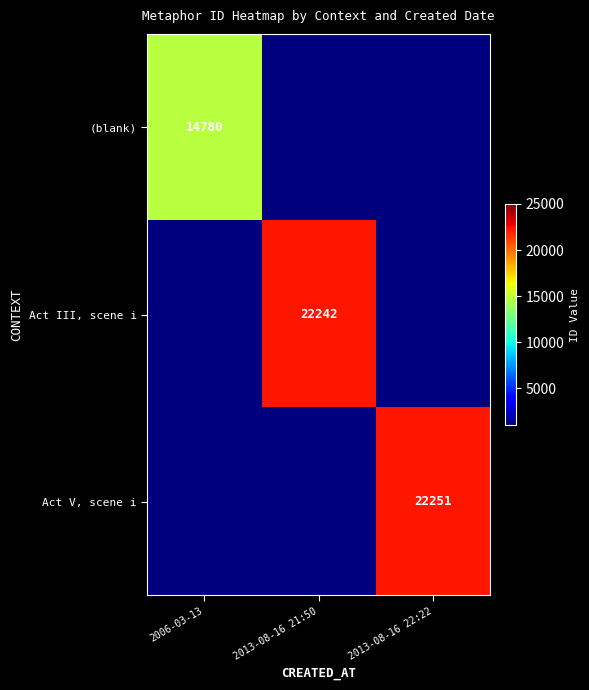

What is the spread (max minus min) of values at 2013-08-16 21:50?

21242